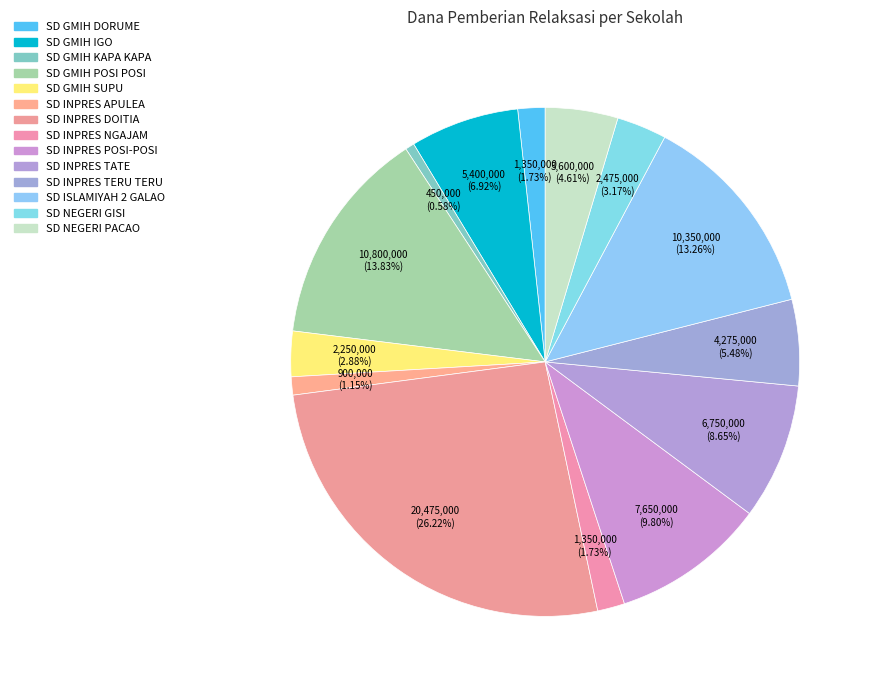

Which has a higher value, SD GMIH DORUME or SD INPRES APULEA?

SD GMIH DORUME